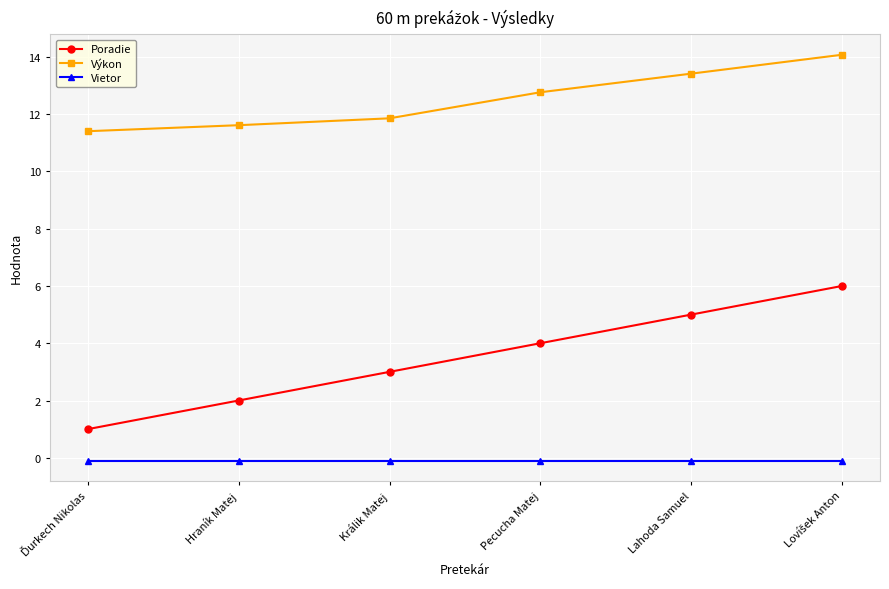

List the series in order of their overall mean, highest first.

Výkon, Poradie, Vietor